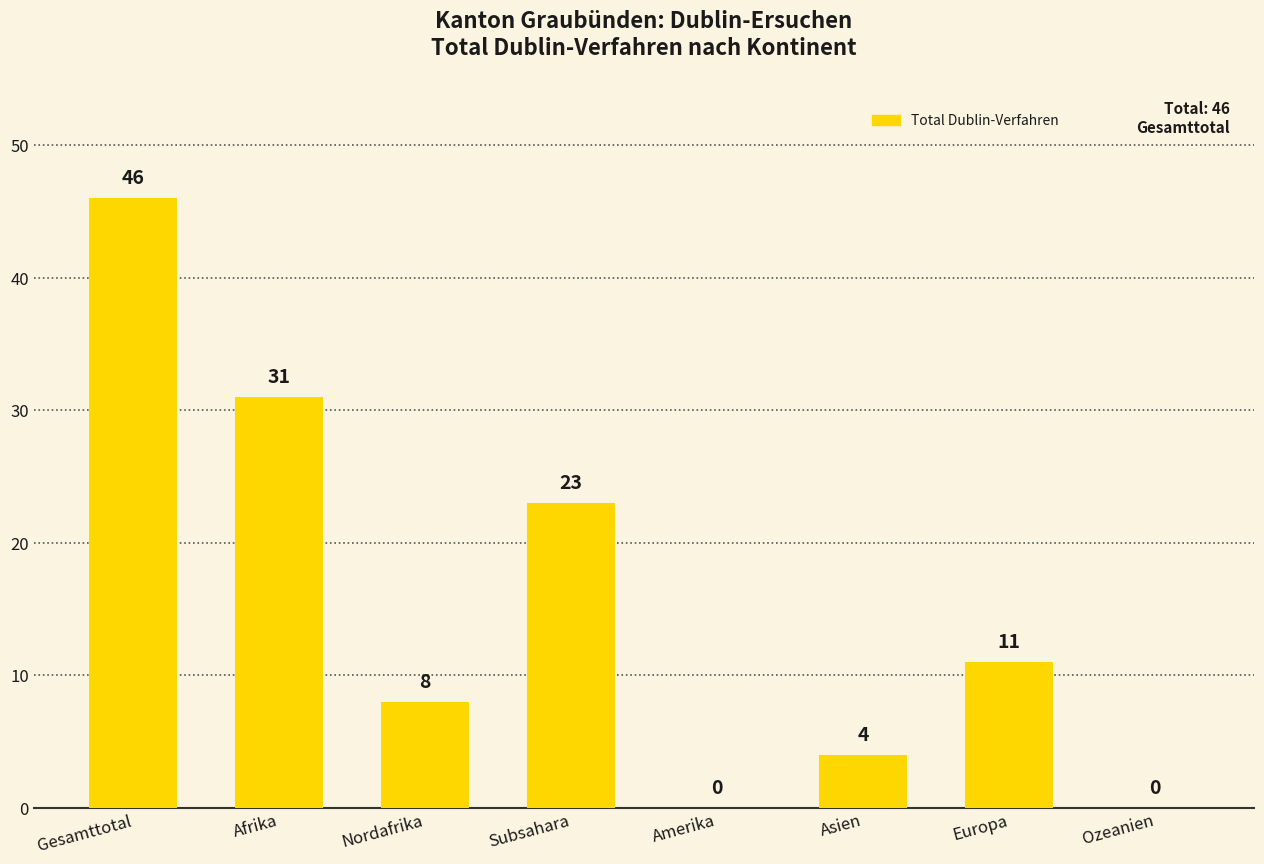

Read the value at Europa, to the nearest 10.

10